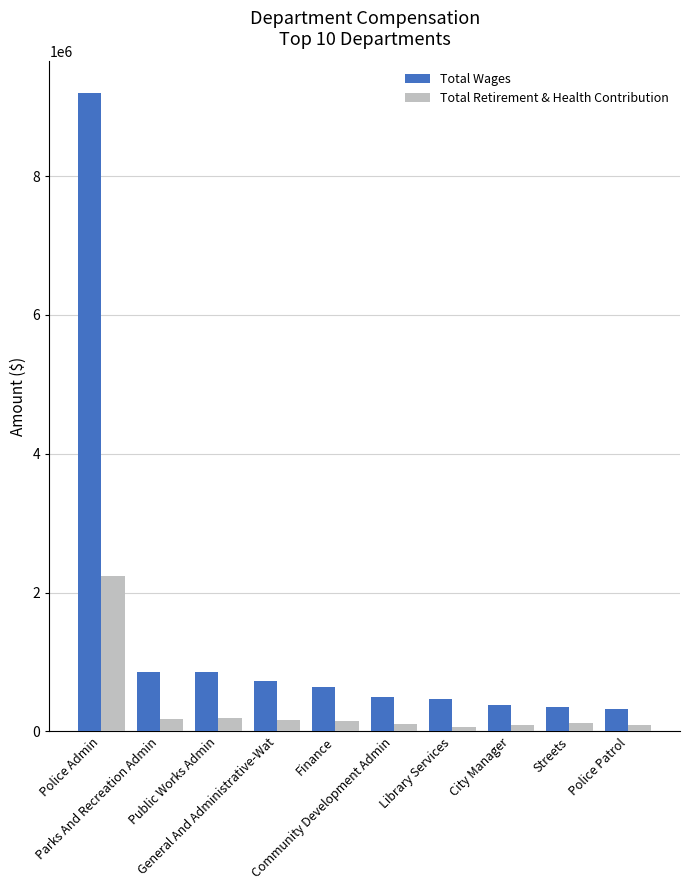

What is the difference between the Total Wages values at Police Admin and City Manager?

8807356